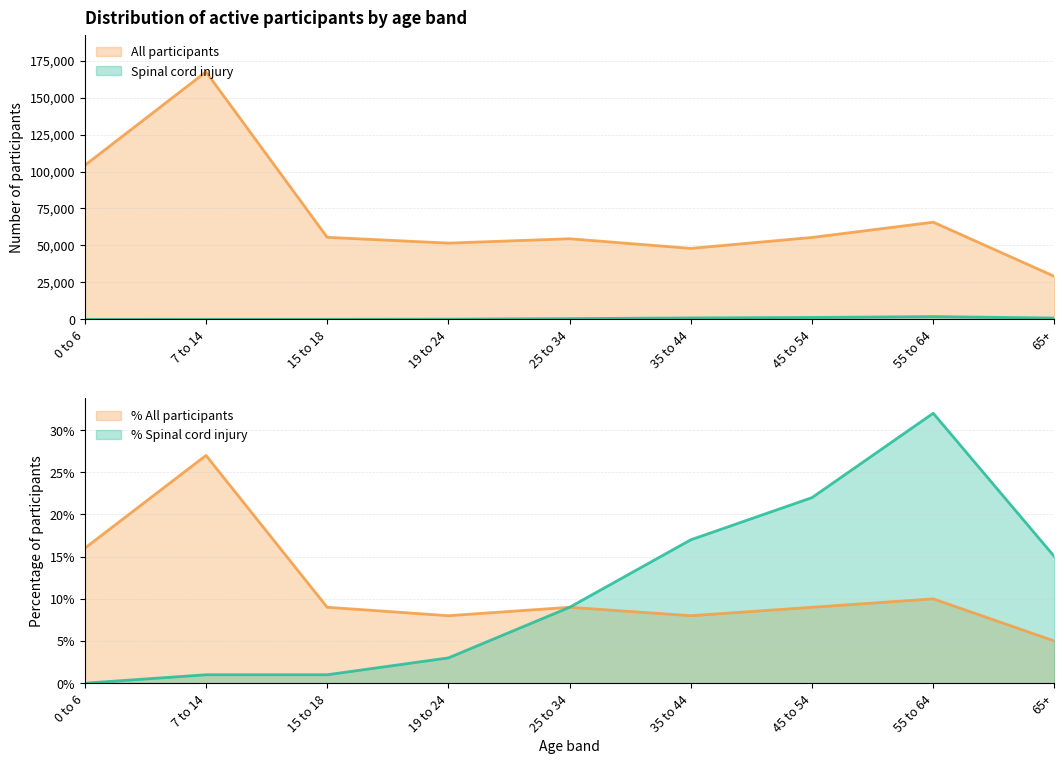

Between 0 to 6 and 25 to 34, which series saw the biggest shift?

All participants